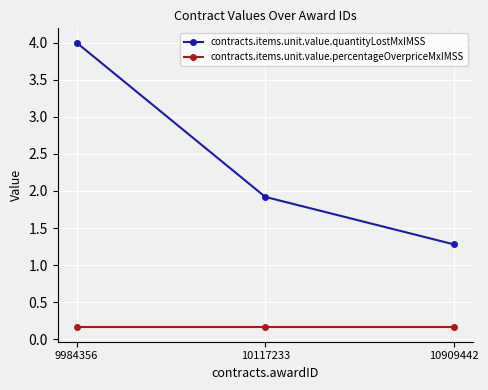

What is the value of the contracts.items.unit.value.quantityLostMxIMSS point at the 3rd from the left?

1.3